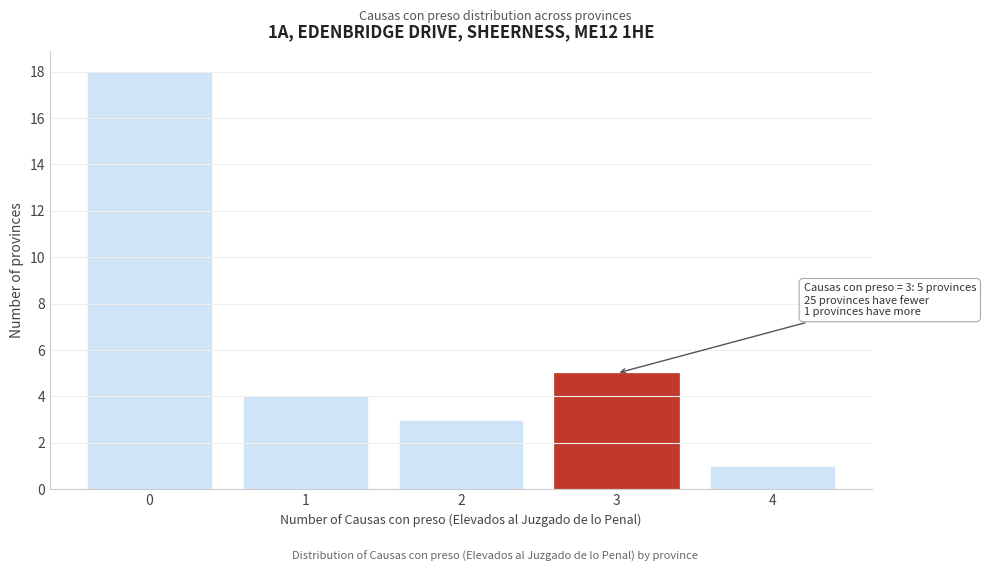

Reading left to right, extract all data points from this chart.

18	4	3	5	1